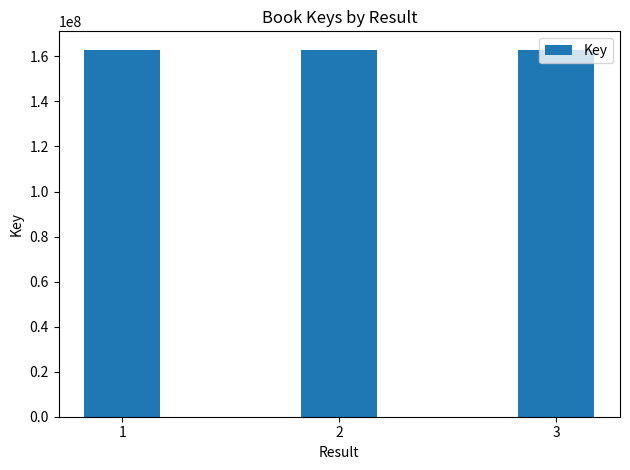

How many values are below 162984484?

1